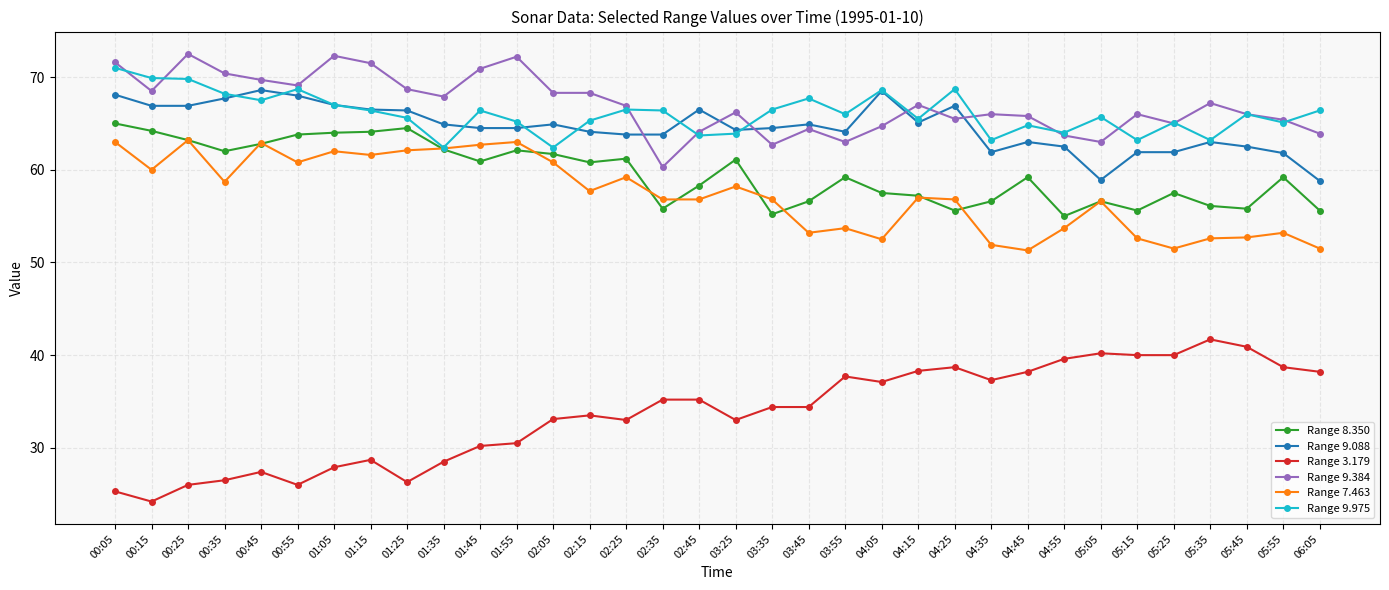

Where is the first local maximum for Range 3.179?

00:45